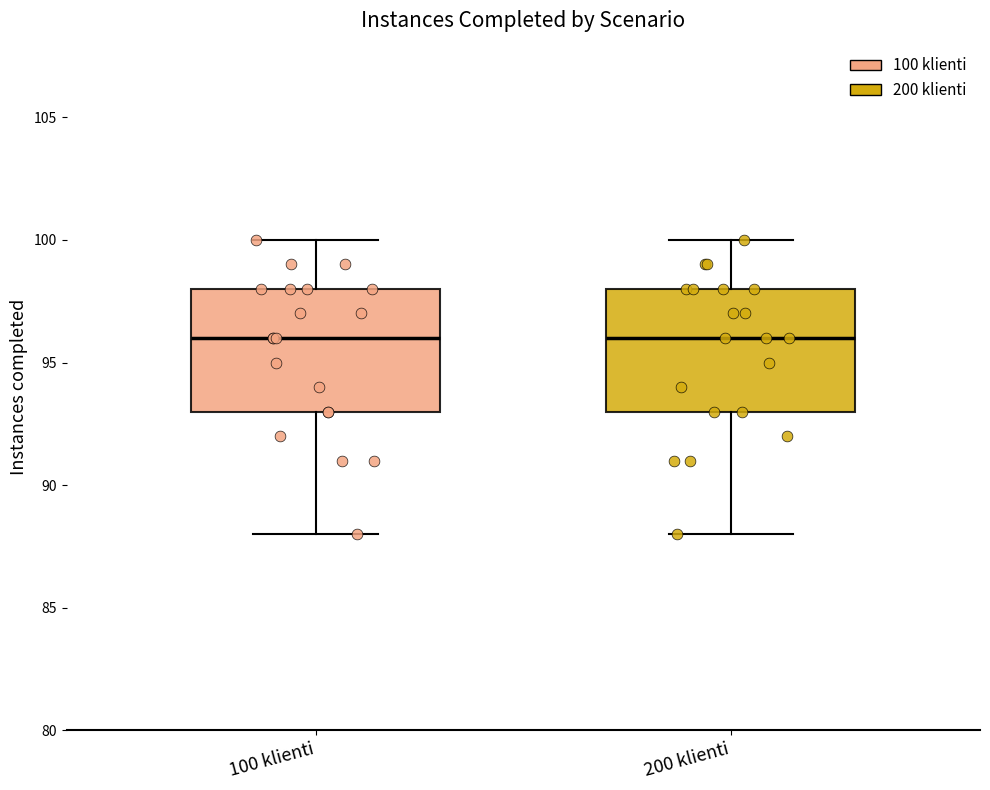

Reading left to right, transcribe this box plot: for each box, give where its median line is, the range the box spans, and where its two whiskers end, as read against the y-axis. The values are not printed on the chart, so give them approximately, as read against the axis.

100 klienti: median 96, box 93 to 98, whiskers 88 to 100
200 klienti: median 96, box 93 to 98, whiskers 88 to 100